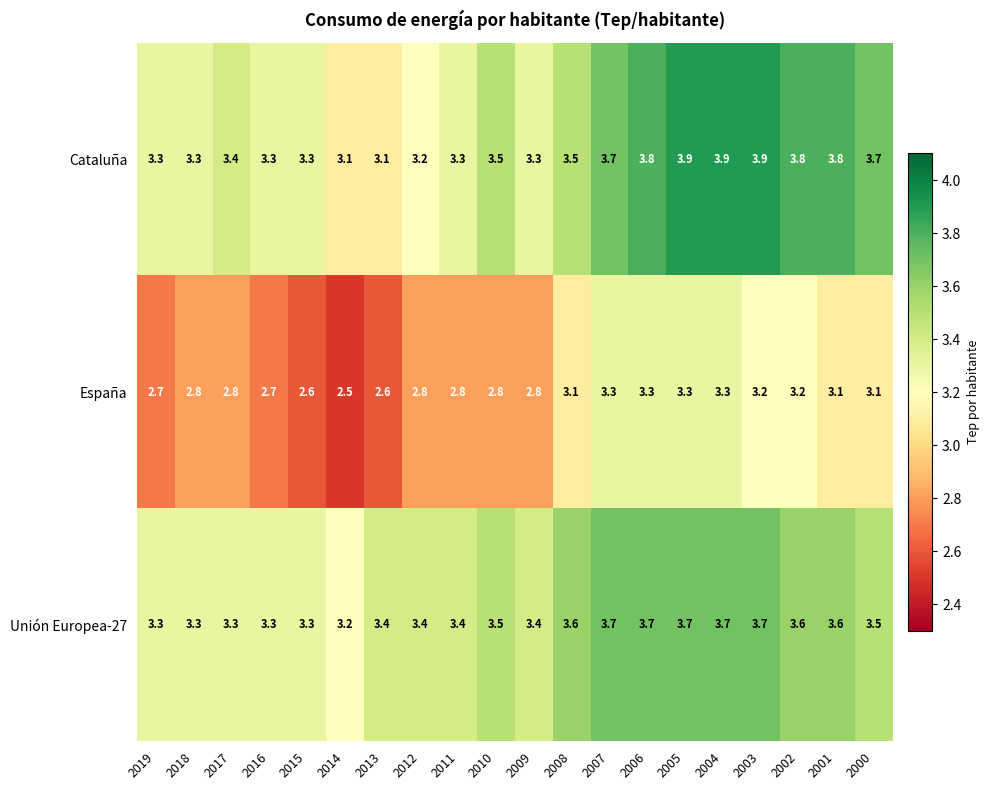

What is the maximum value shown in the chart?

3.9